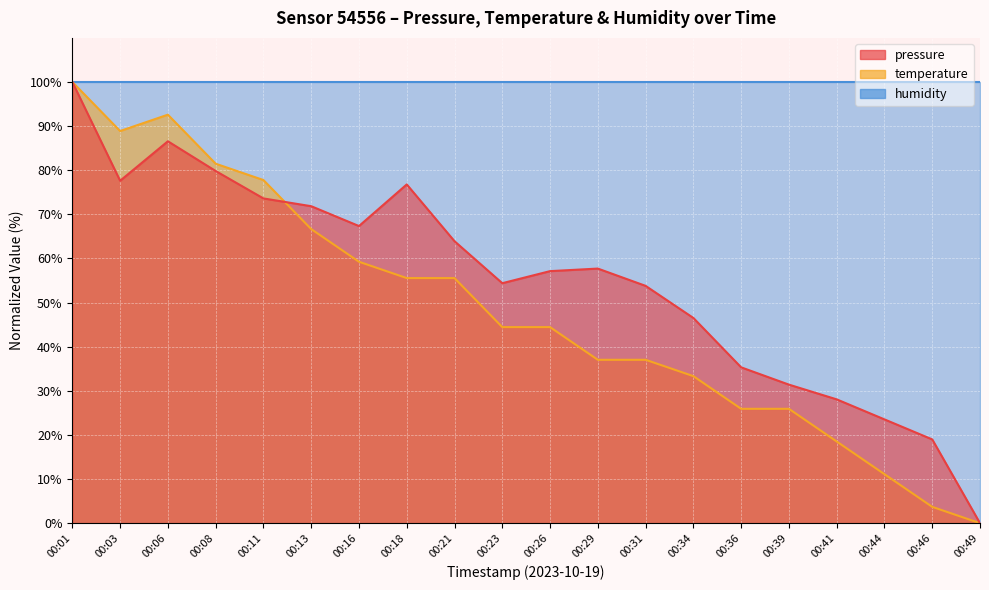

Which series has the largest range (max minus min)?

pressure